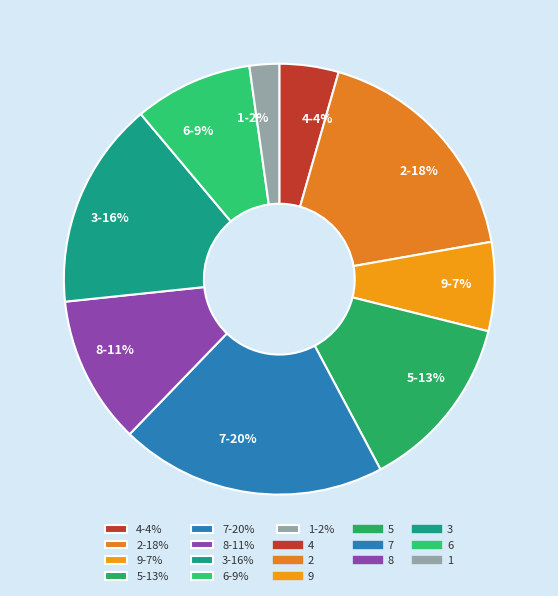

Which category has the smallest portion of the pie?

1